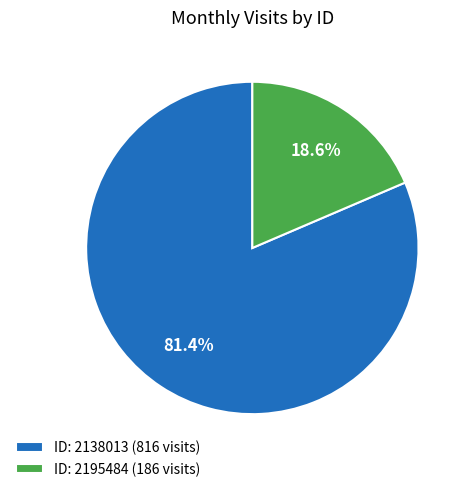

How much of the chart is everything except ID: 2195484 (186 visits)?

81.4%